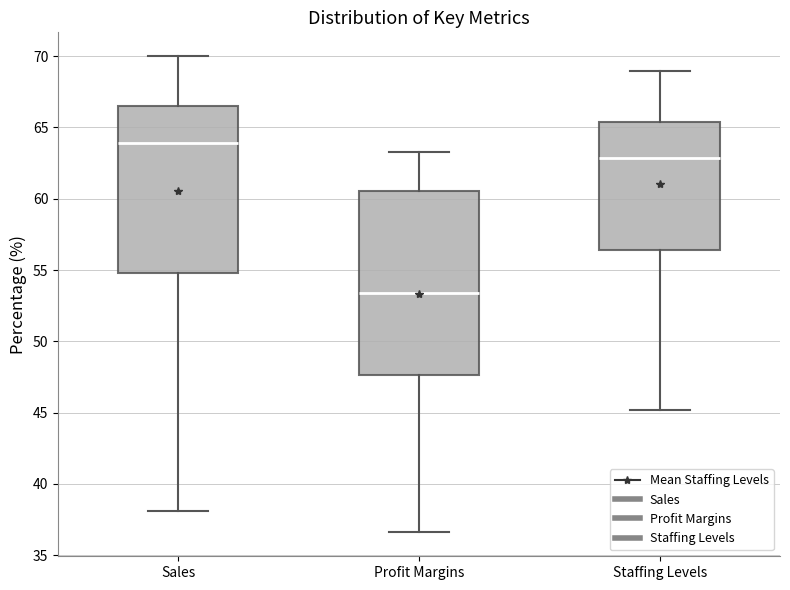

Which box has the highest median line?

Sales